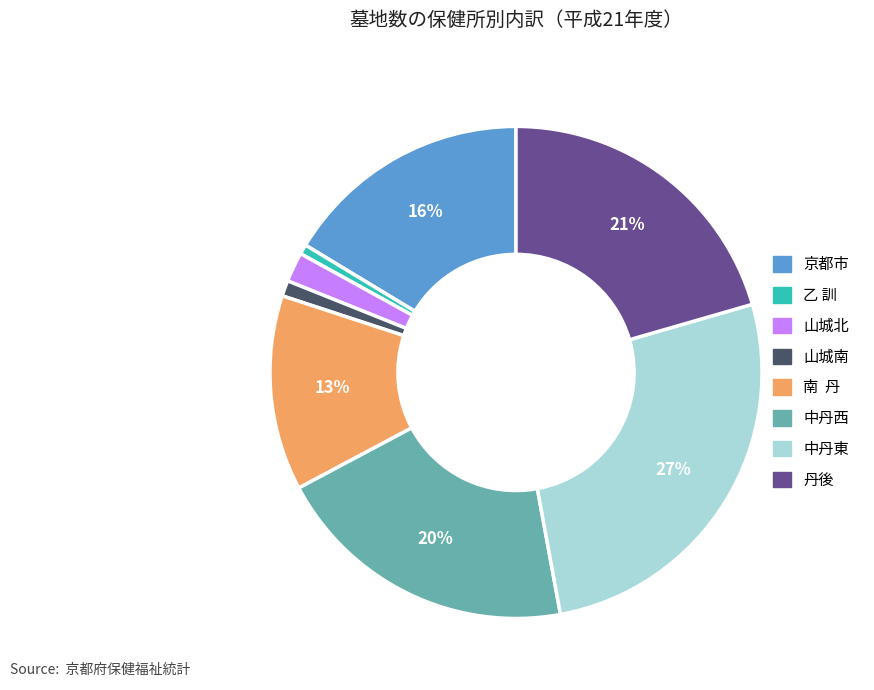

The 乙 訓 slice represents 1% of the pie. True or false?

True